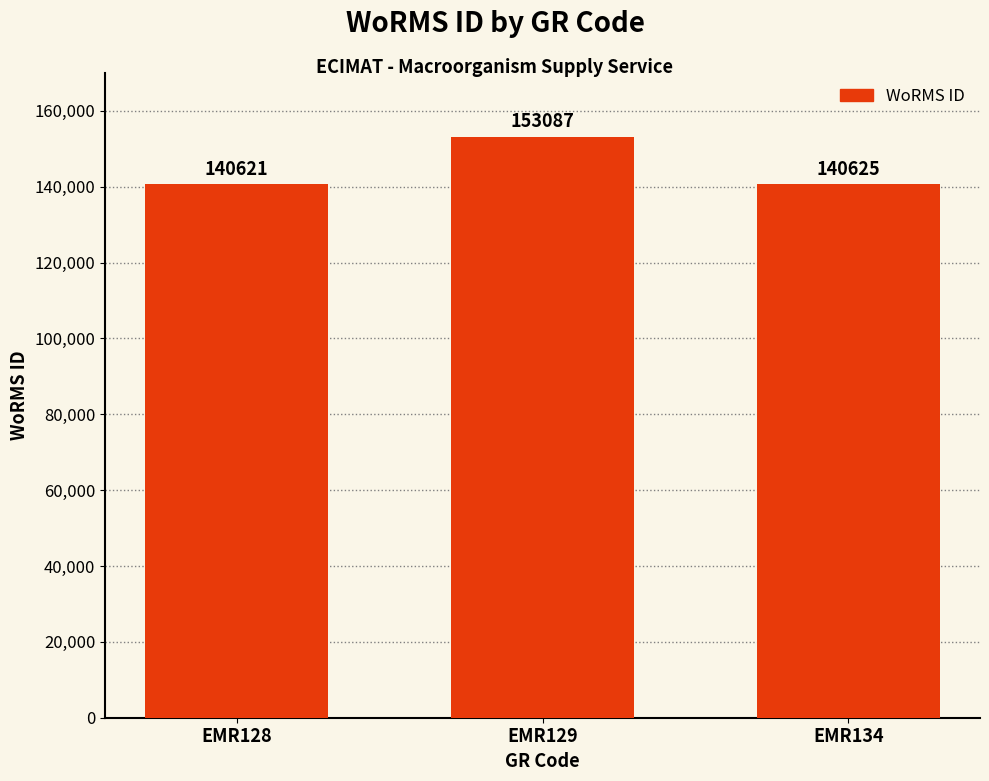

Which category has the highest value across all series?

EMR129